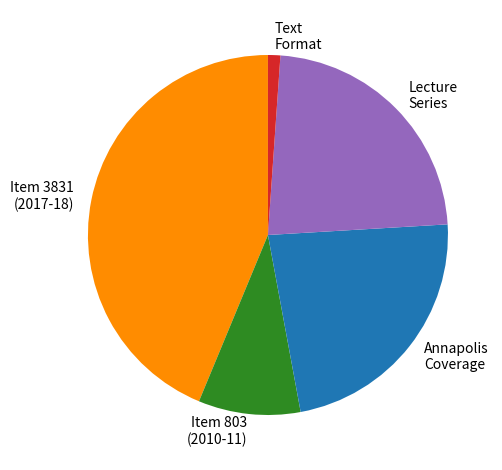

Does any single category account for the majority?

No